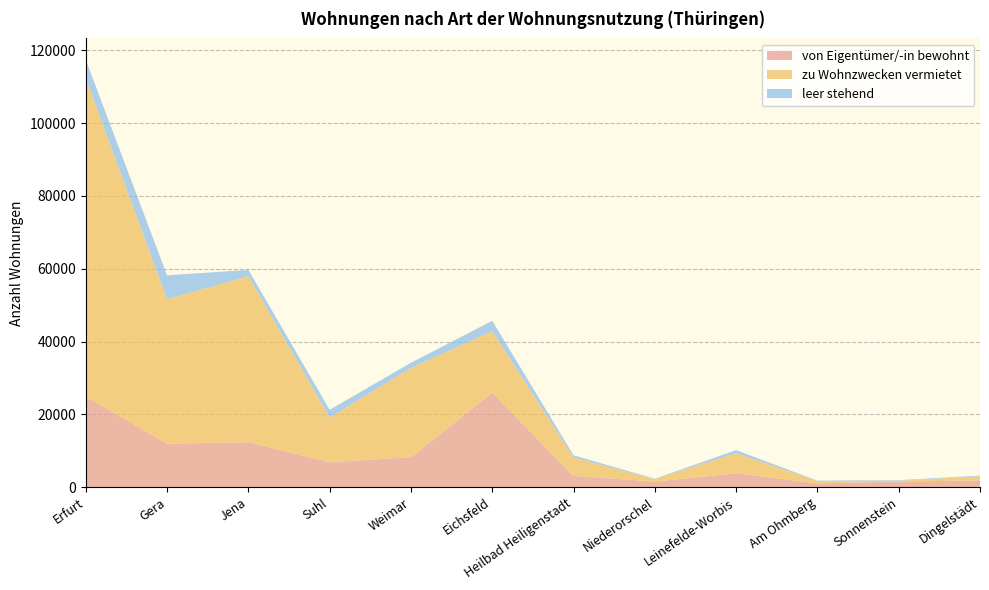

Reading left to right, list all the values displayed in this chart.

von Eigentümer/-in bewohnt: Erfurt=24896	Gera=11942	Jena=12369	Suhl=6850	Weimar=8235	Eichsfeld=25971	Heilbad Heiligenstadt=3111	Niederorschel=1537	Leinefelde-Worbis=3829	Am Ohmberg=1038	Sonnenstein=1539	Dingelstädt=1858
zu Wohnzwecken vermietet: Erfurt=87384	Gera=39674	Jena=45563	Suhl=12302	Weimar=24519	Eichsfeld=16868	Heilbad Heiligenstadt=5053	Niederorschel=667	Leinefelde-Worbis=5570	Am Ohmberg=631	Sonnenstein=239	Dingelstädt=1127
leer stehend: Erfurt=5082	Gera=6567	Jena=1736	Suhl=2096	Weimar=1424	Eichsfeld=2845	Heilbad Heiligenstadt=594	Niederorschel=124	Leinefelde-Worbis=780	Am Ohmberg=140	Sonnenstein=159	Dingelstädt=204